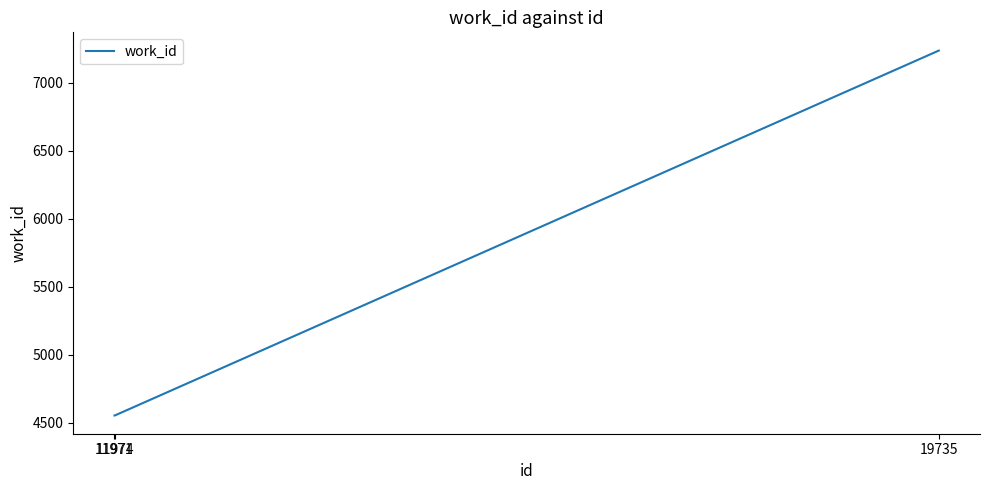

What is the sum of all values?

16347